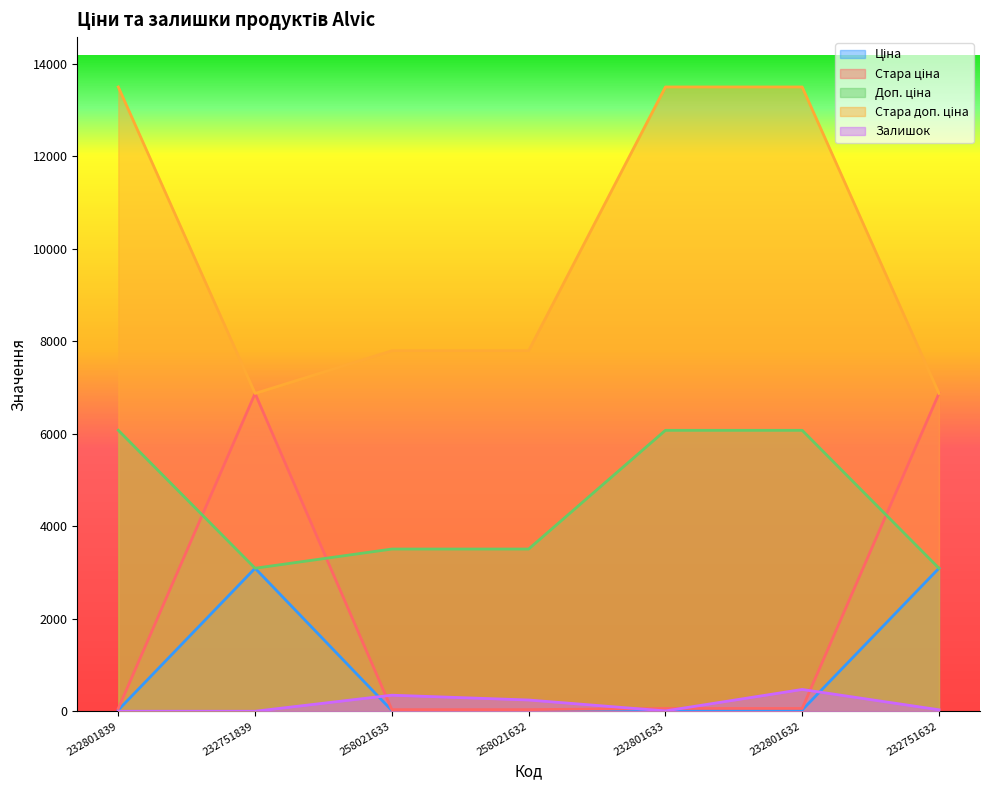

What is the highest value of the Залишок series?

471.0